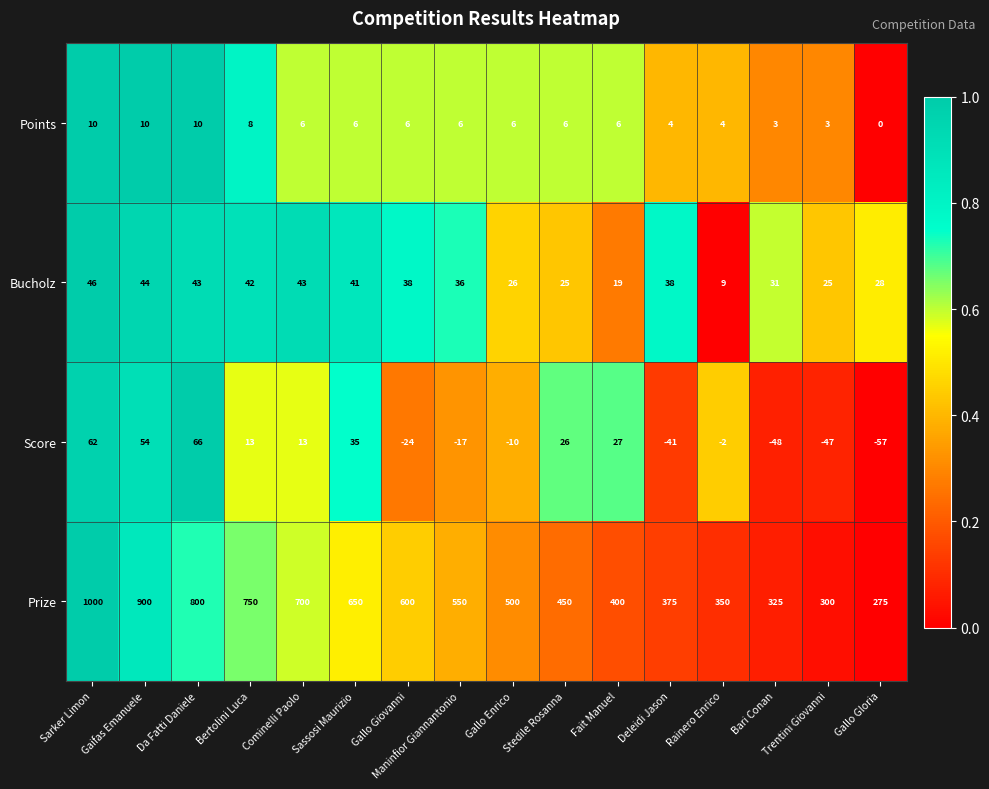

List the series in order of their peak value, highest first.

Prize, Score, Bucholz, Points